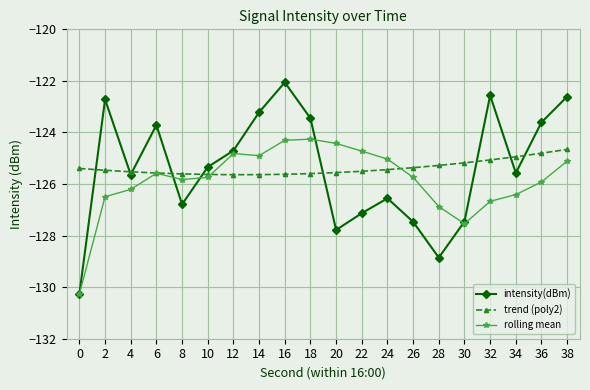

What is the difference between the maximum and minimum values in the trend (poly2) series?

1.0